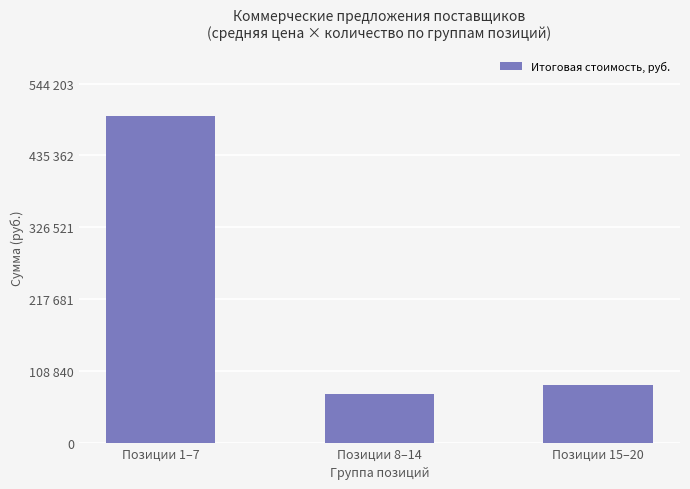

What is the greatest value displayed?

494730.2